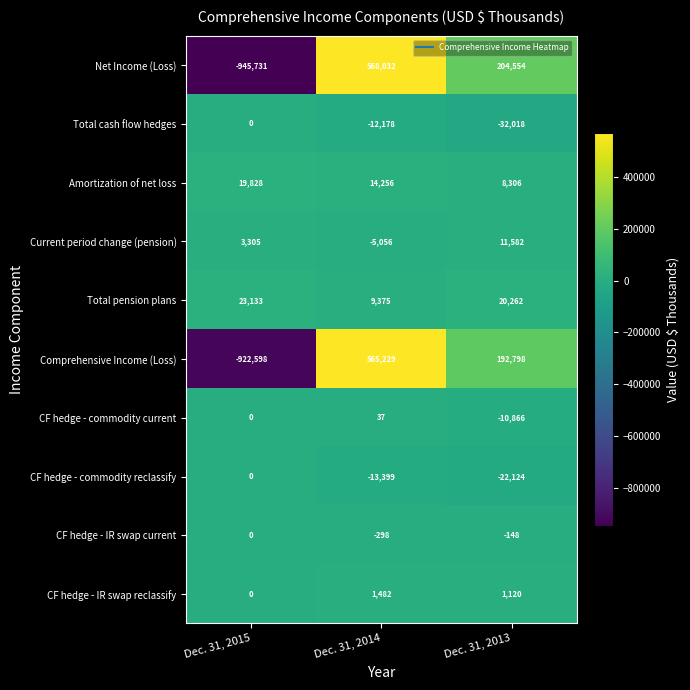

Reading left to right, what are all the values shown in this chart?

Net Income (Loss): Dec. 31, 2015=-945731	Dec. 31, 2014=568032	Dec. 31, 2013=204554
Total cash flow hedges: Dec. 31, 2015=0	Dec. 31, 2014=-12178	Dec. 31, 2013=-32018
Amortization of net loss: Dec. 31, 2015=19828	Dec. 31, 2014=14256	Dec. 31, 2013=8306
Current period change (pension): Dec. 31, 2015=3305	Dec. 31, 2014=-5056	Dec. 31, 2013=11582
Total pension plans: Dec. 31, 2015=23133	Dec. 31, 2014=9375	Dec. 31, 2013=20262
Comprehensive Income (Loss): Dec. 31, 2015=-922598	Dec. 31, 2014=565229	Dec. 31, 2013=192798
CF hedge - commodity current: Dec. 31, 2015=0	Dec. 31, 2014=37	Dec. 31, 2013=-10866
CF hedge - commodity reclassify: Dec. 31, 2015=0	Dec. 31, 2014=-13399	Dec. 31, 2013=-22124
CF hedge - IR swap current: Dec. 31, 2015=0	Dec. 31, 2014=-298	Dec. 31, 2013=-148
CF hedge - IR swap reclassify: Dec. 31, 2015=0	Dec. 31, 2014=1482	Dec. 31, 2013=1120